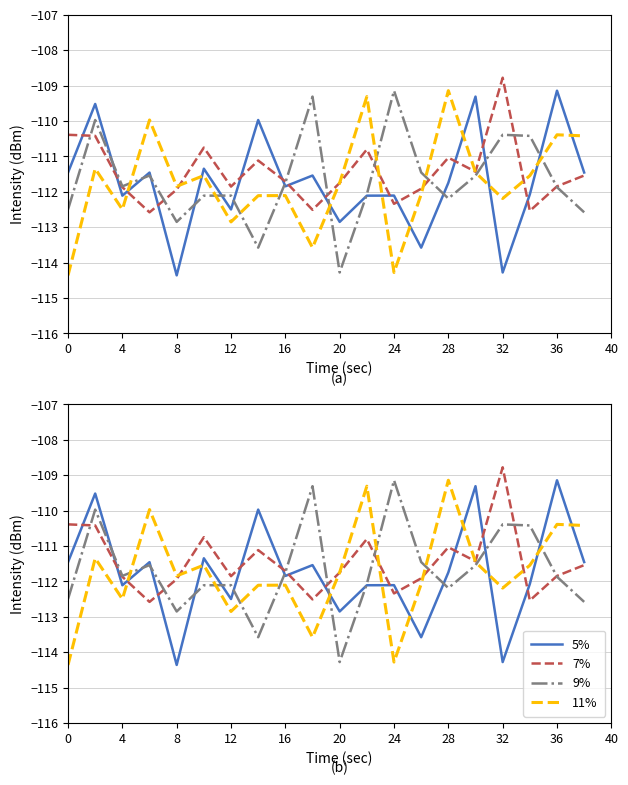

What is the sum of all 11% values?

-2234.8